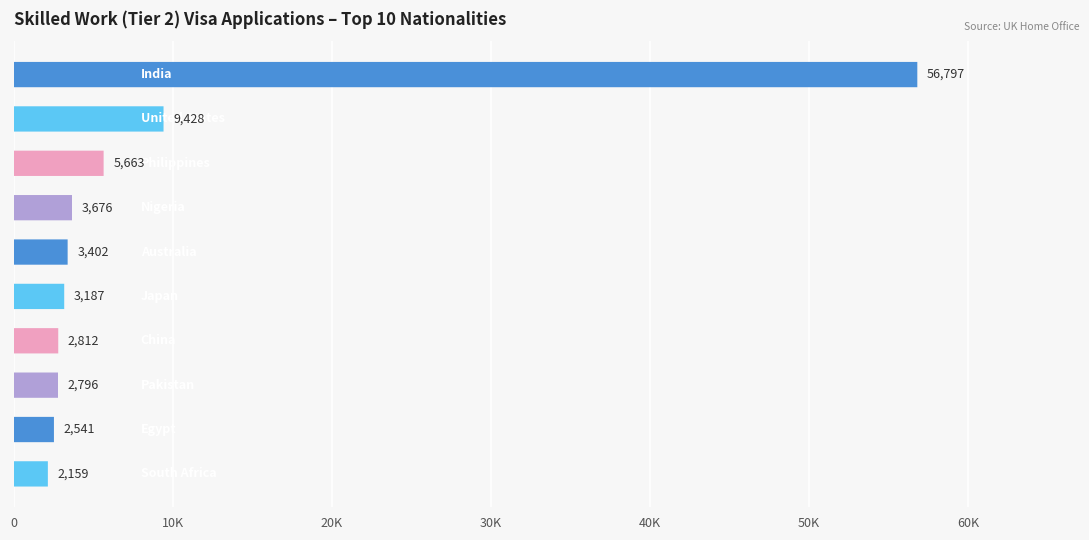

Reading left to right, extract all data points from this chart.

56797	9428	5663	3676	3402	3187	2812	2796	2541	2159